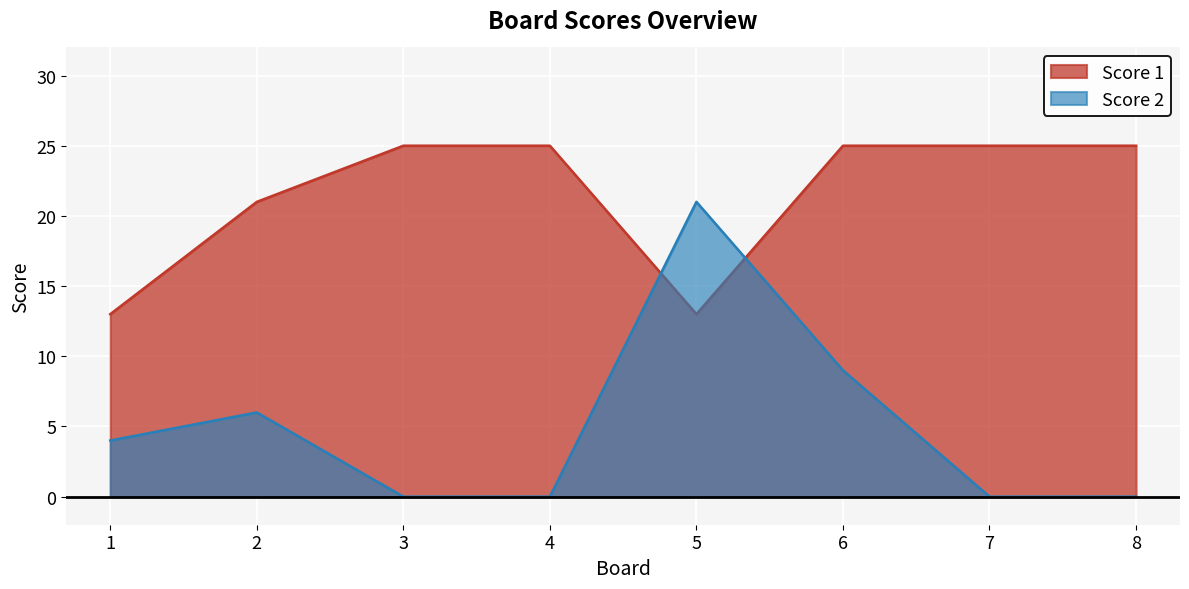

What is the greatest value displayed?

25